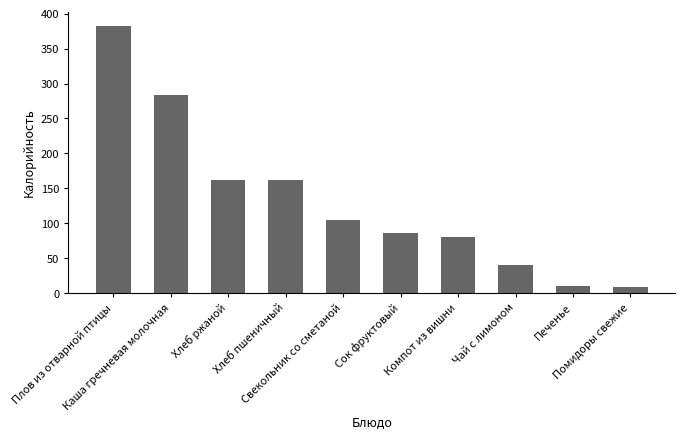

What is the label of the 6th bar from the right?

Свекольник со сметаной